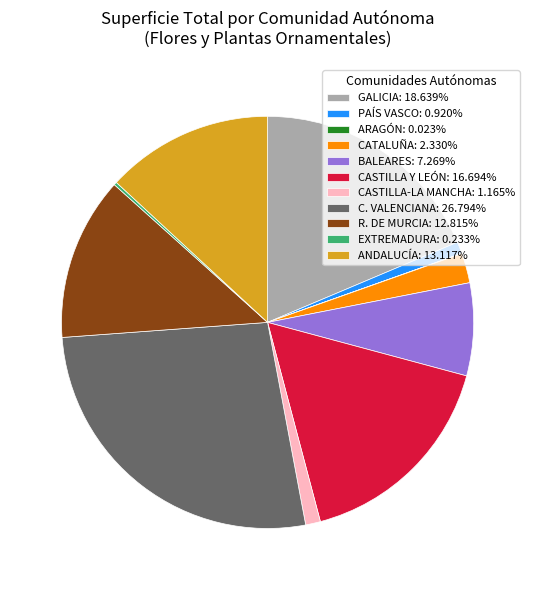

Do BALEARES: 7.269% and GALICIA: 18.639% together represent more than half of the pie?

No